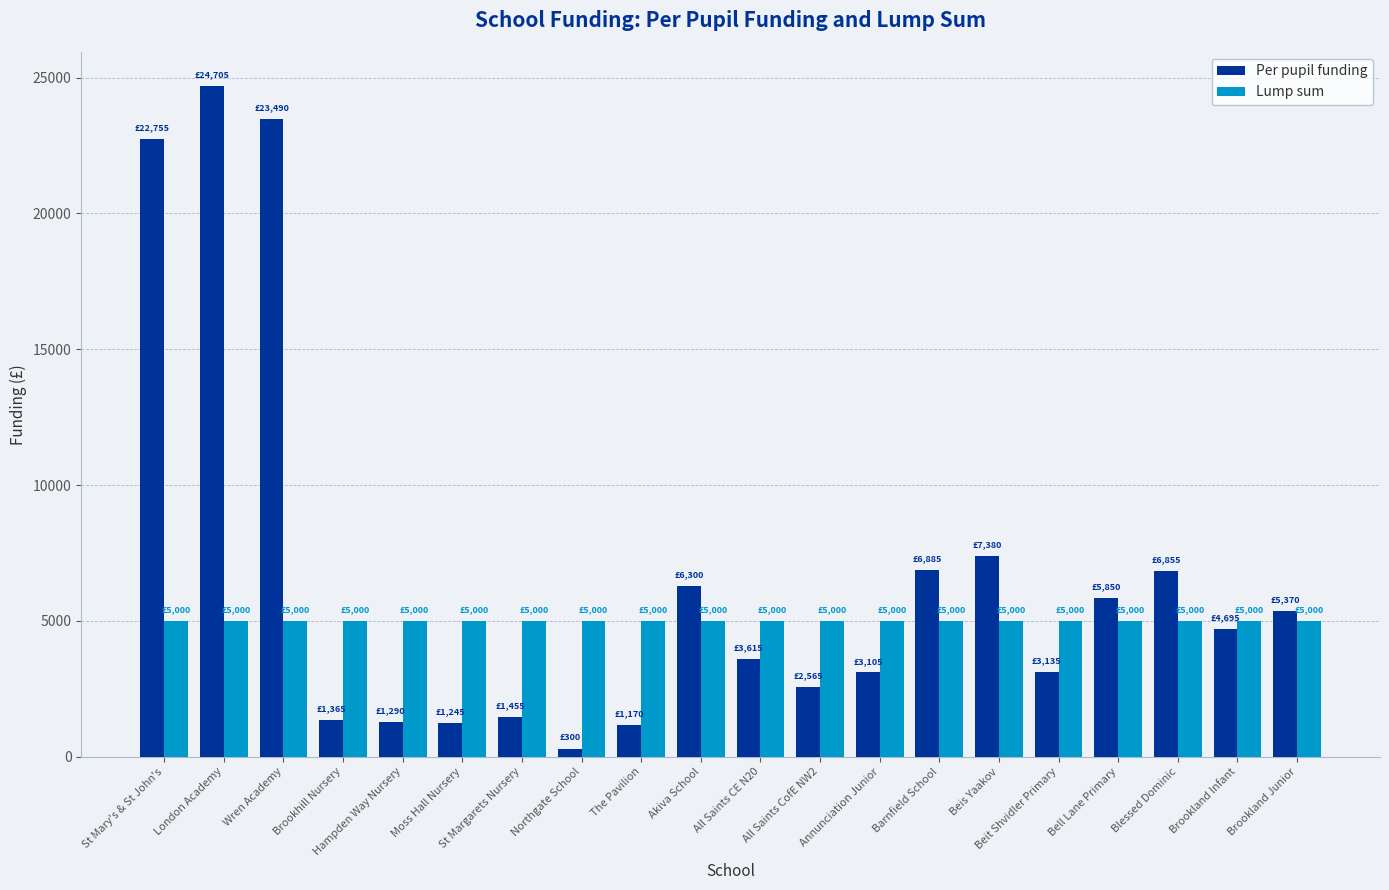

What is the greatest value displayed?

24705